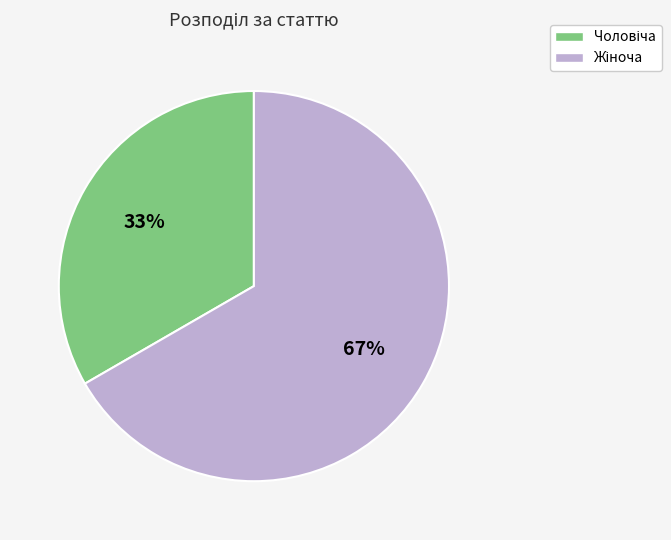

Is there any slice that represents more than half of the pie?

Yes